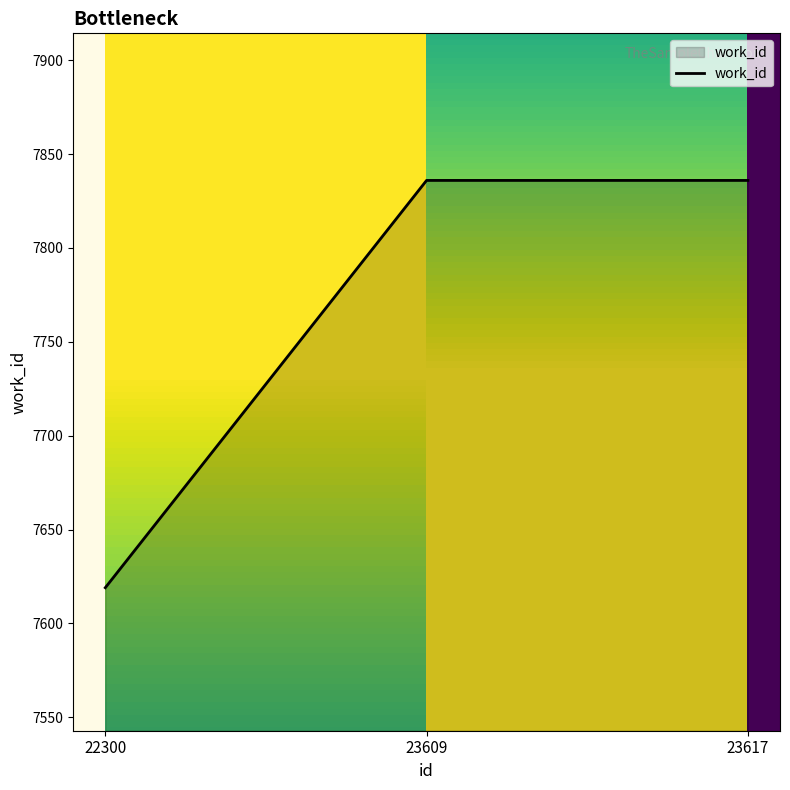

Count the values in the range 7619 to 7836.

3